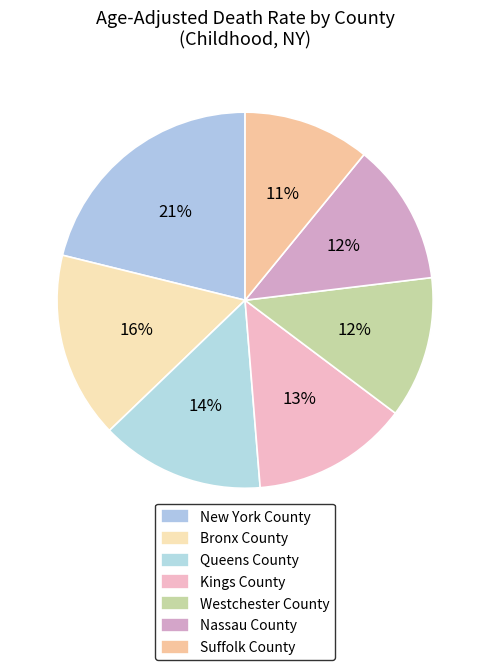

How much of the chart is everything except New York County?

78.8%